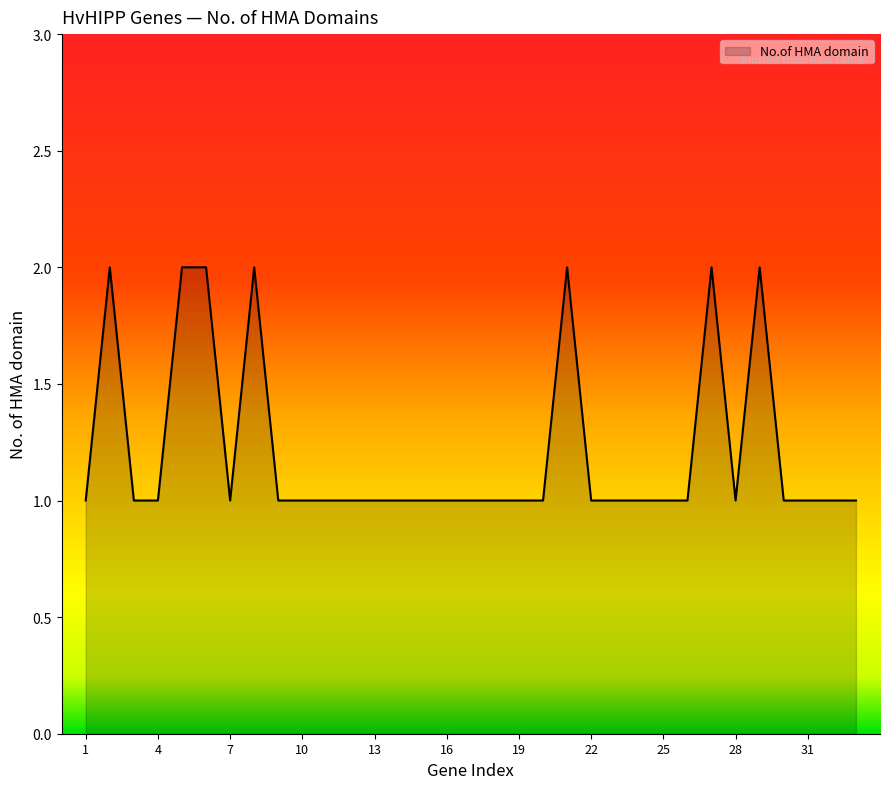

Does the chart have visible grid lines?

No